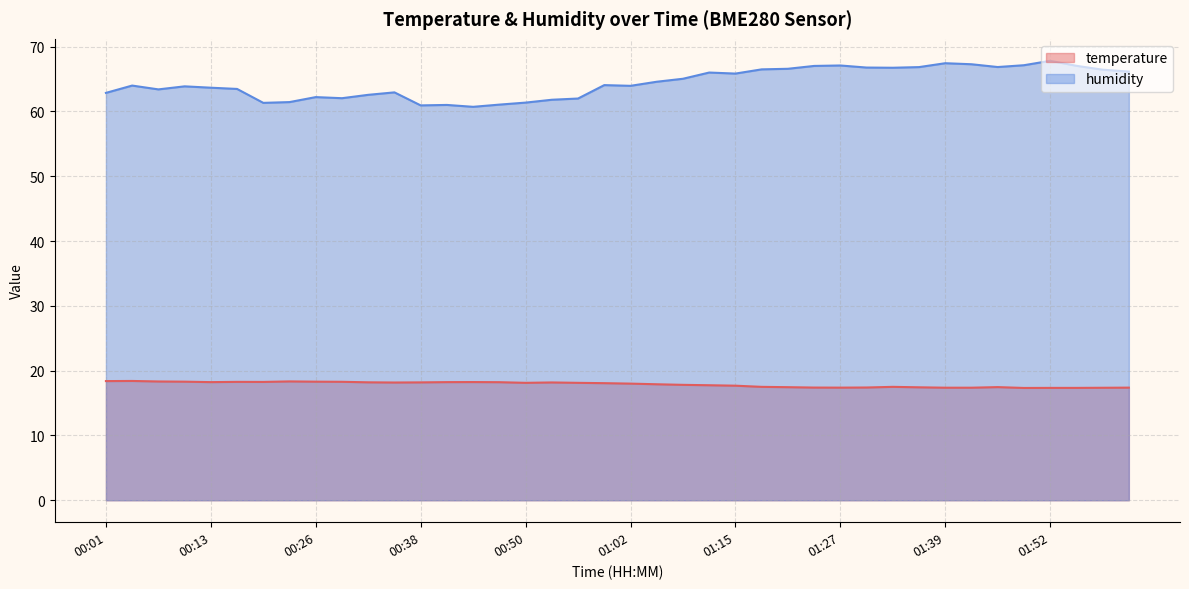

Is the value of temperature at 00:32 greater than the value of humidity at 01:42?

No